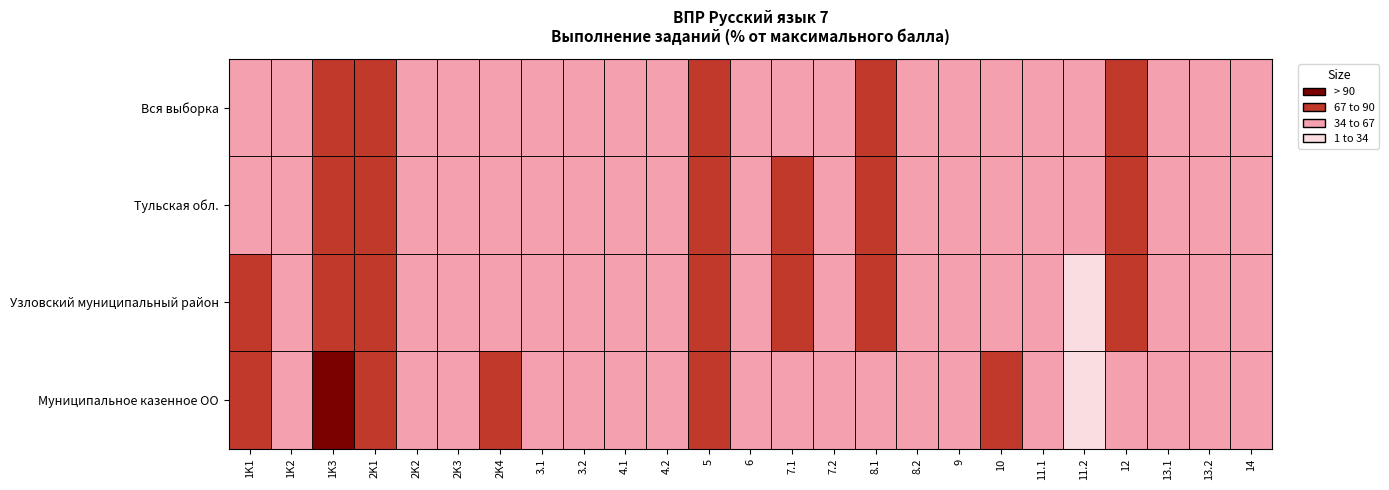

Count the number of data series in this chart.

4